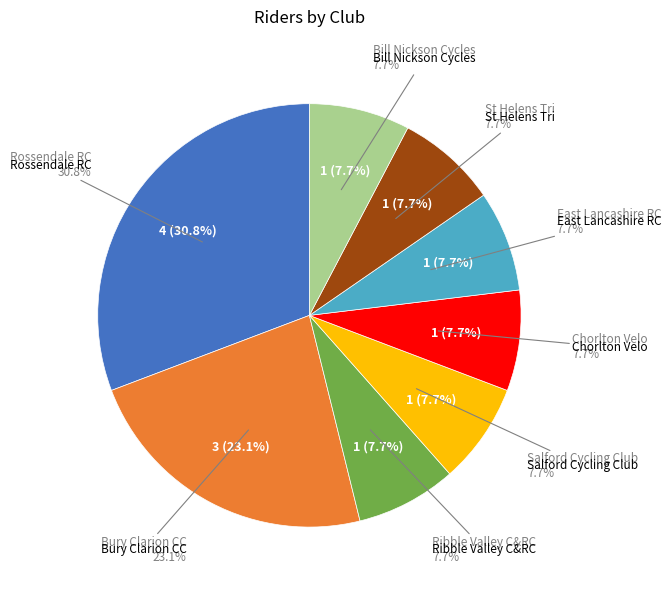

Combined, do East Lancashire RC and Salford Cycling Club account for over 50%?

No